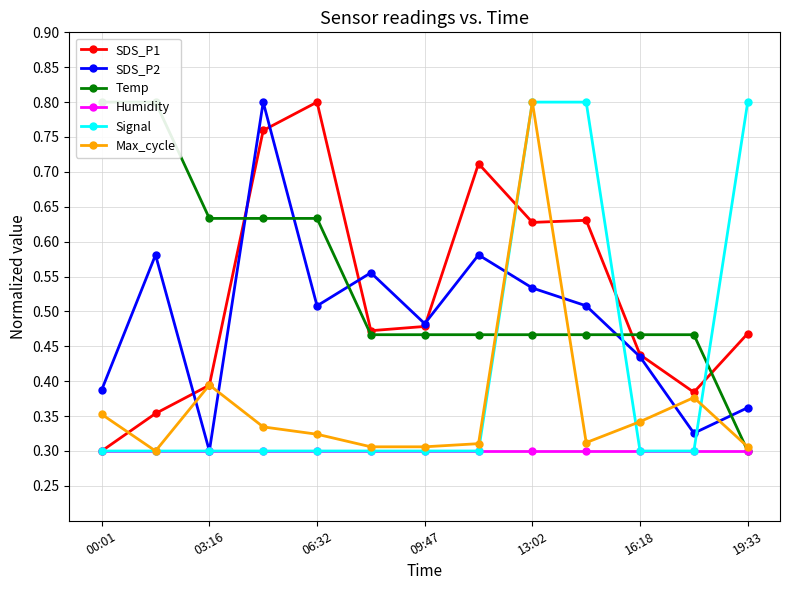

At which label is Humidity closest to 0?

00:01